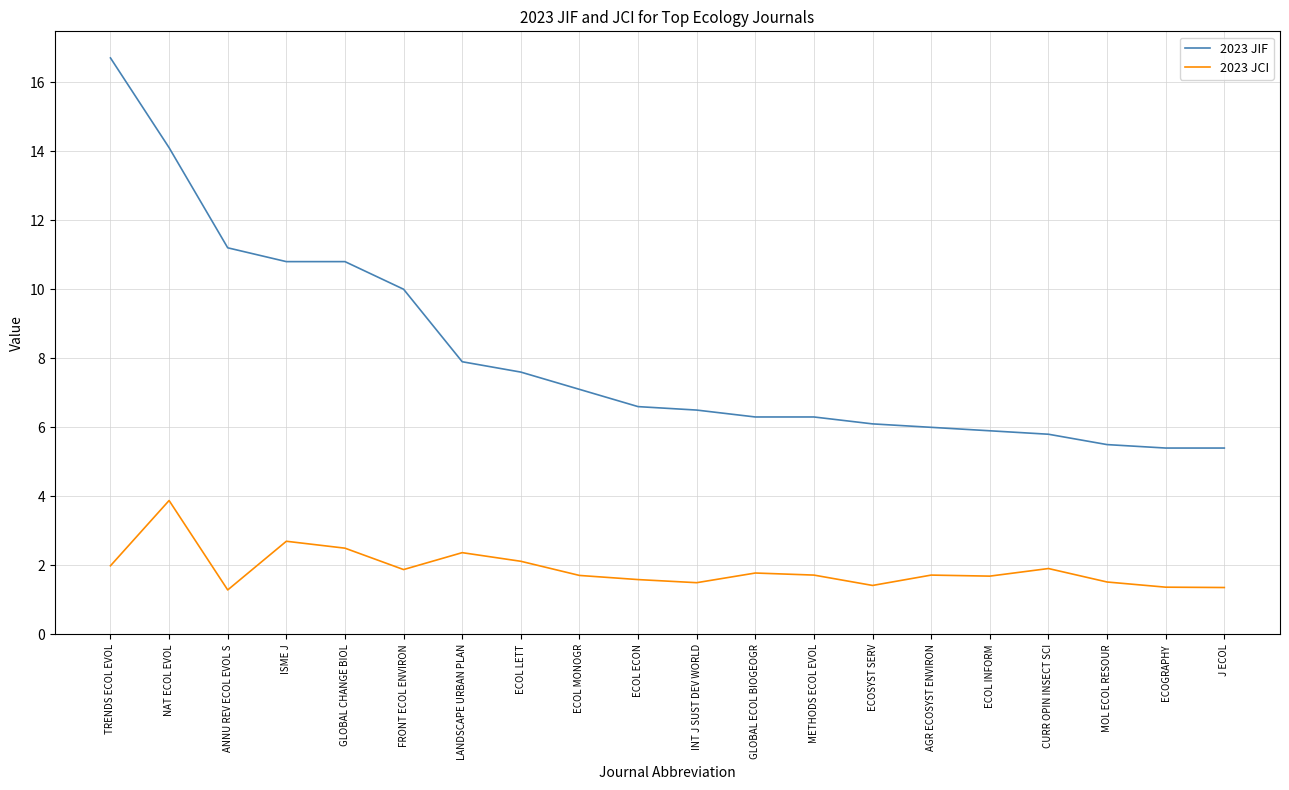

What is the average value of the 2023 JIF series?

8.1